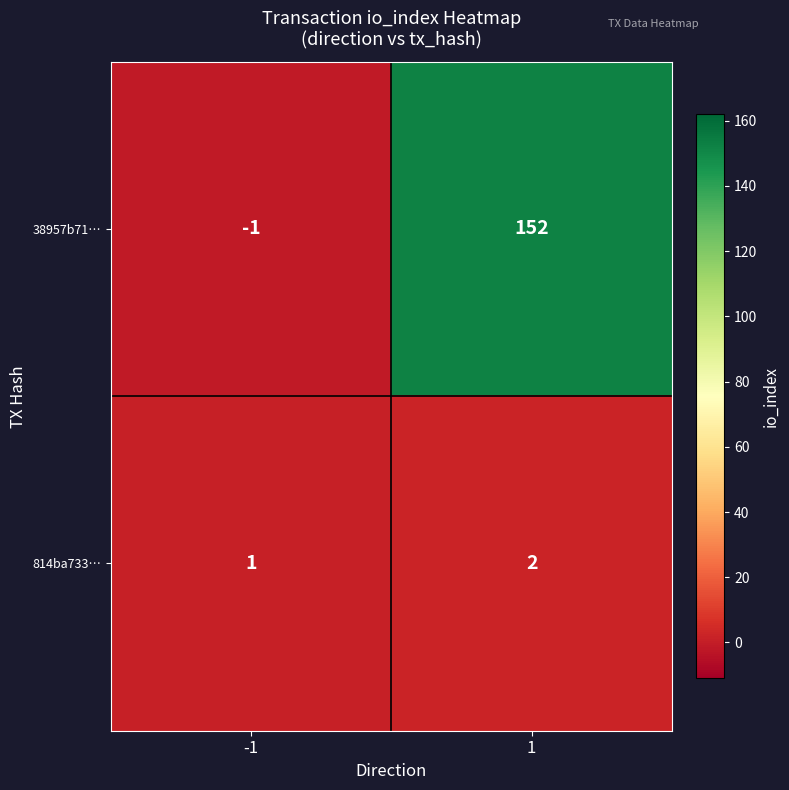

Which series has the widest spread of values?

38957b71…